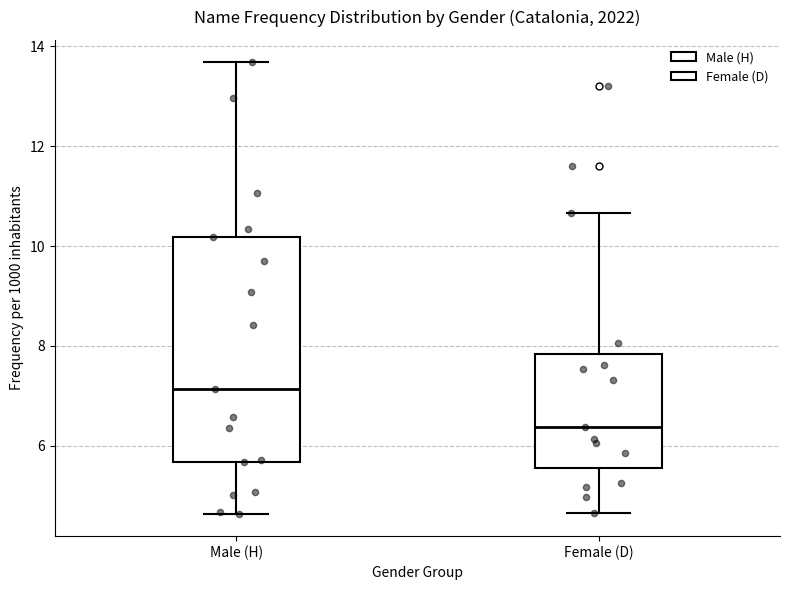

Comparing the boxes themselves (not the whiskers), which one is the tallest?

Male (H)